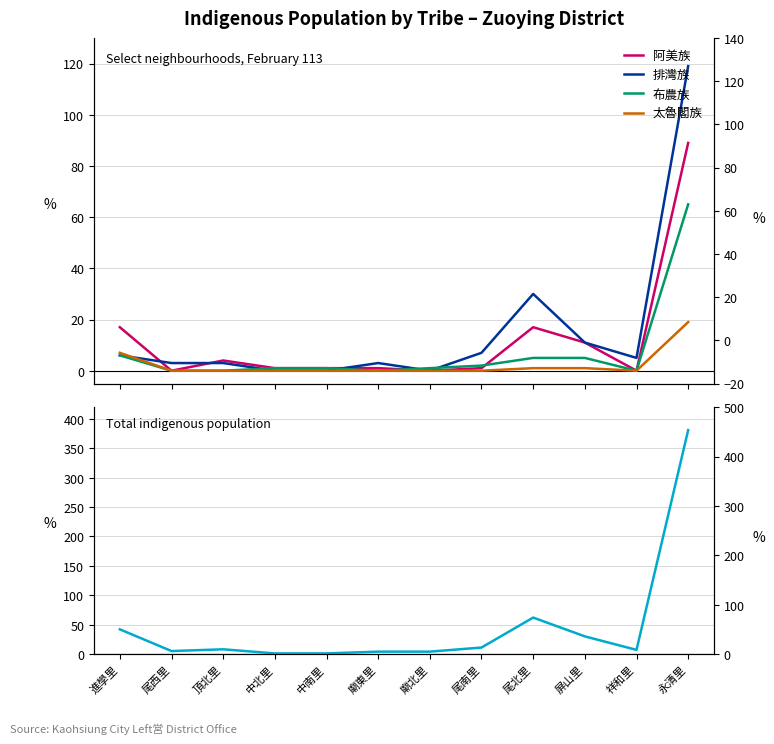

Is the value of 太魯閣族 at 廟北里 greater than the value of 布農族 at 中南里?

No